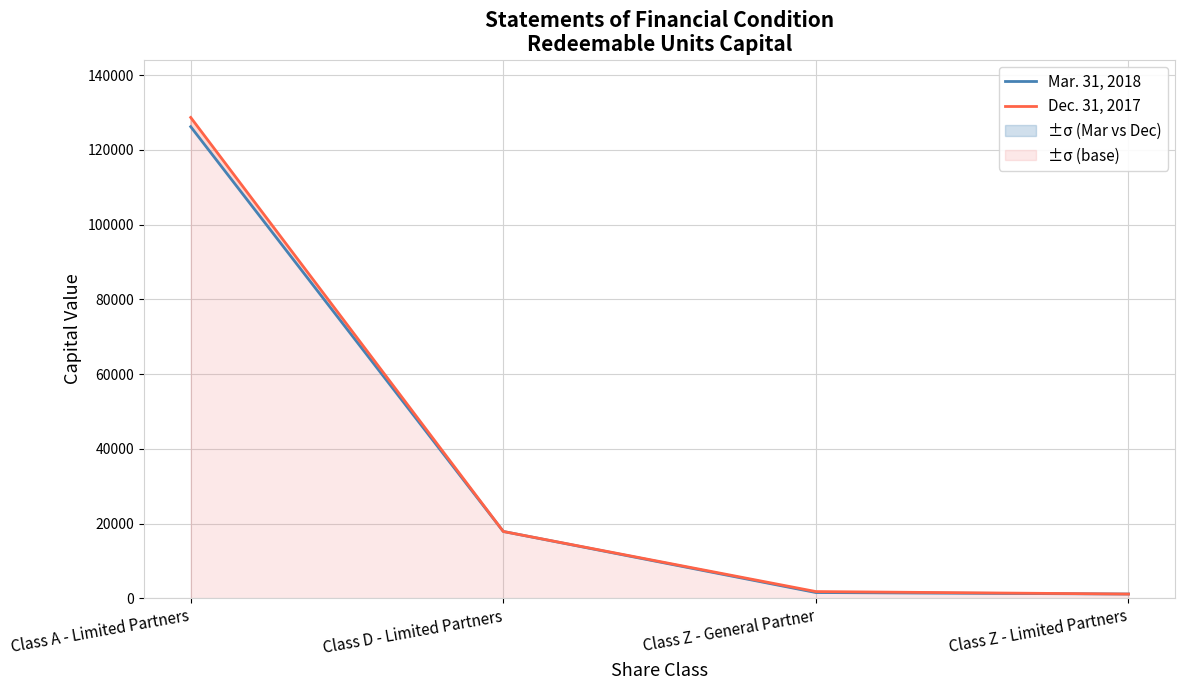

What is the total value across all series at Class Z - Limited Partners?

2347.1